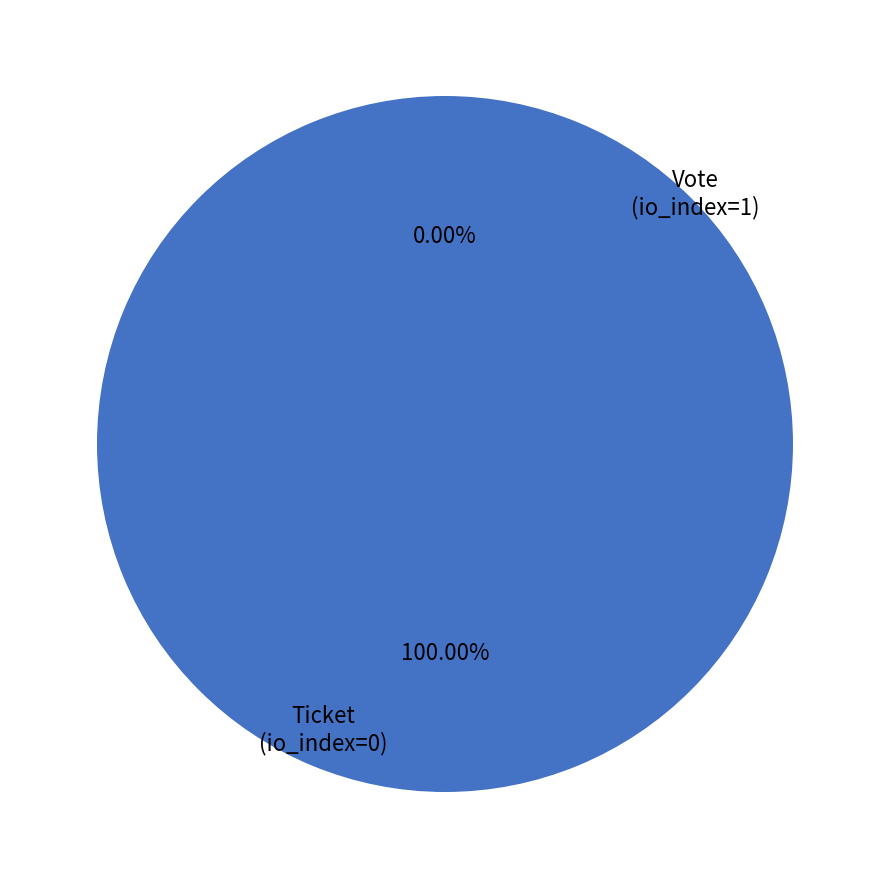

The Ticket
(io_index=0) slice represents 0% of the pie. True or false?

True